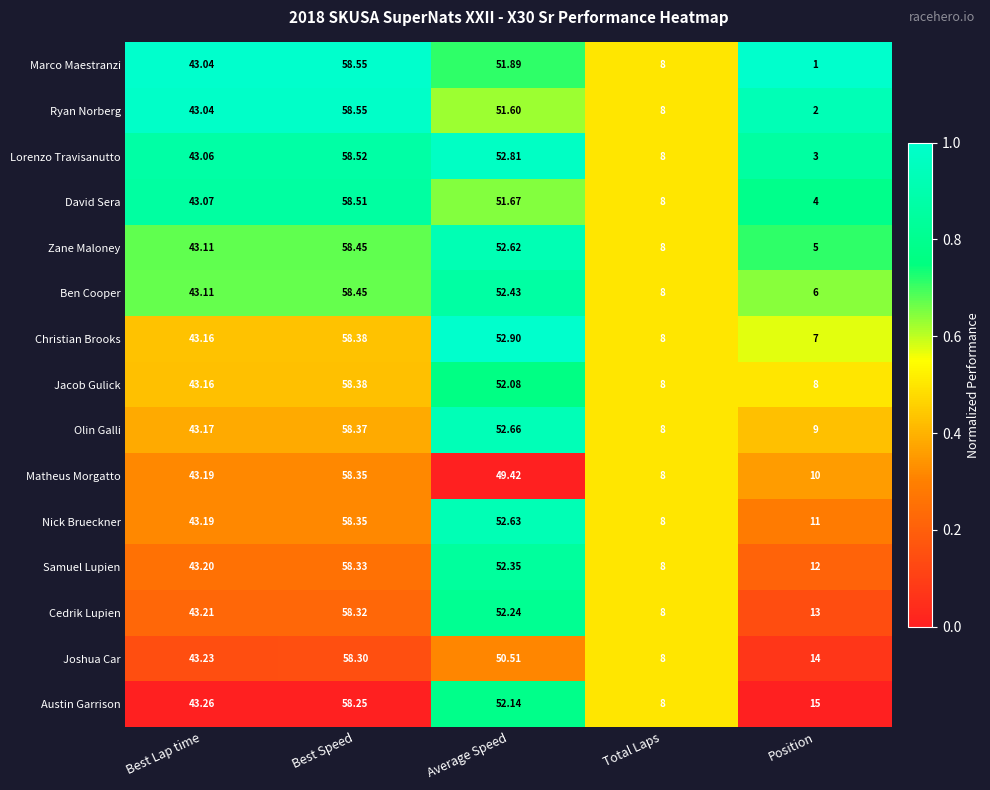

Which category has the lowest value across all series?

Position